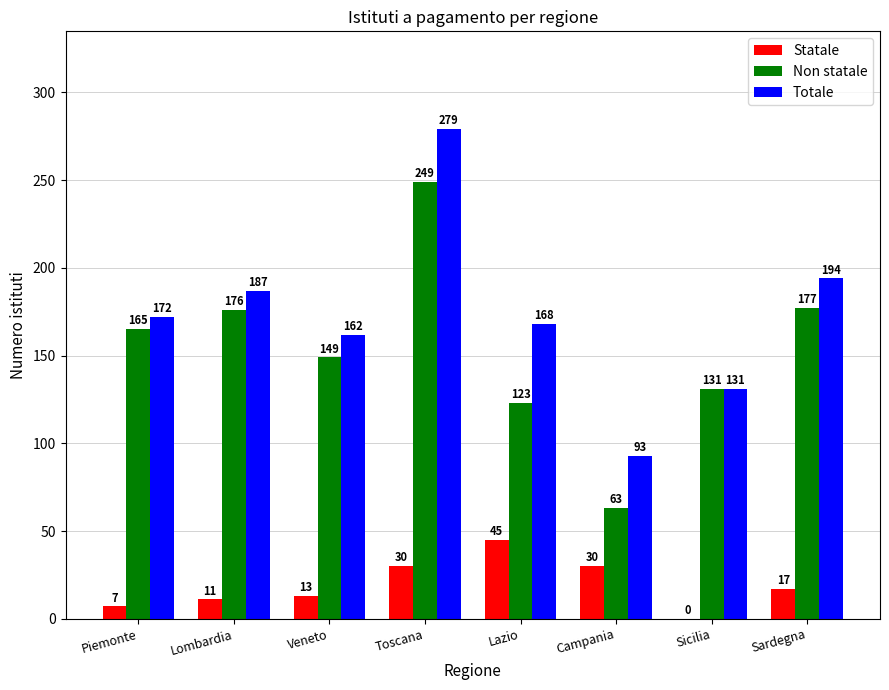

Between Lombardia and Lazio, which series saw the biggest shift?

Non statale